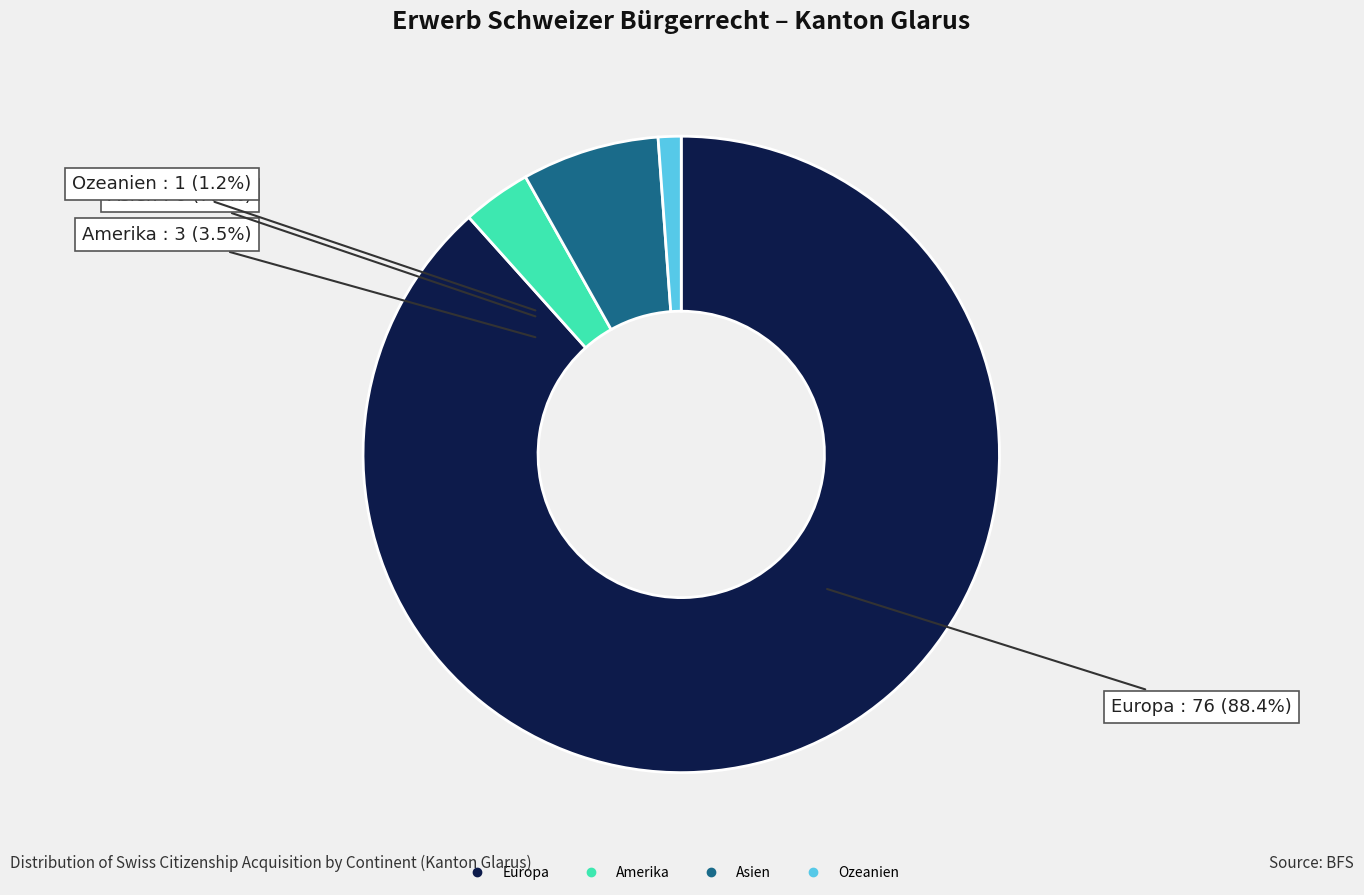

Count the number of slices in the pie.

5